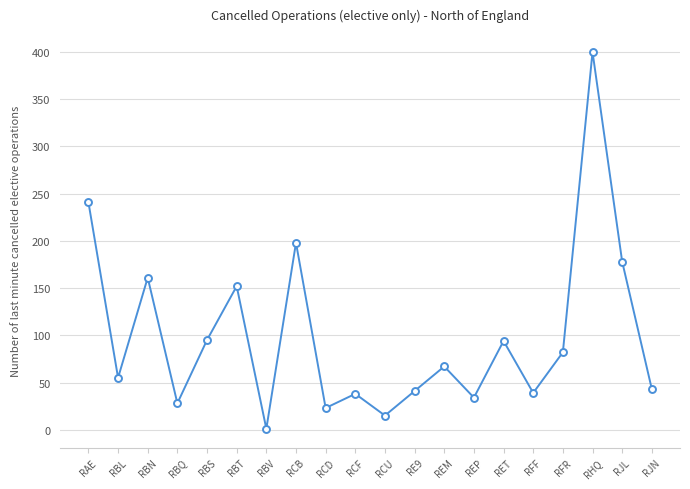

What is the ratio of the value at RCF to the value at RBN?

0.2